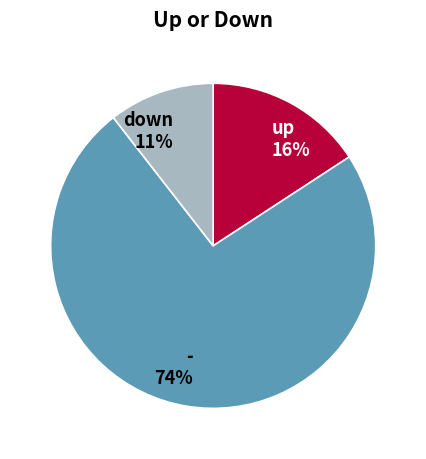

How many segments does this pie chart have?

3